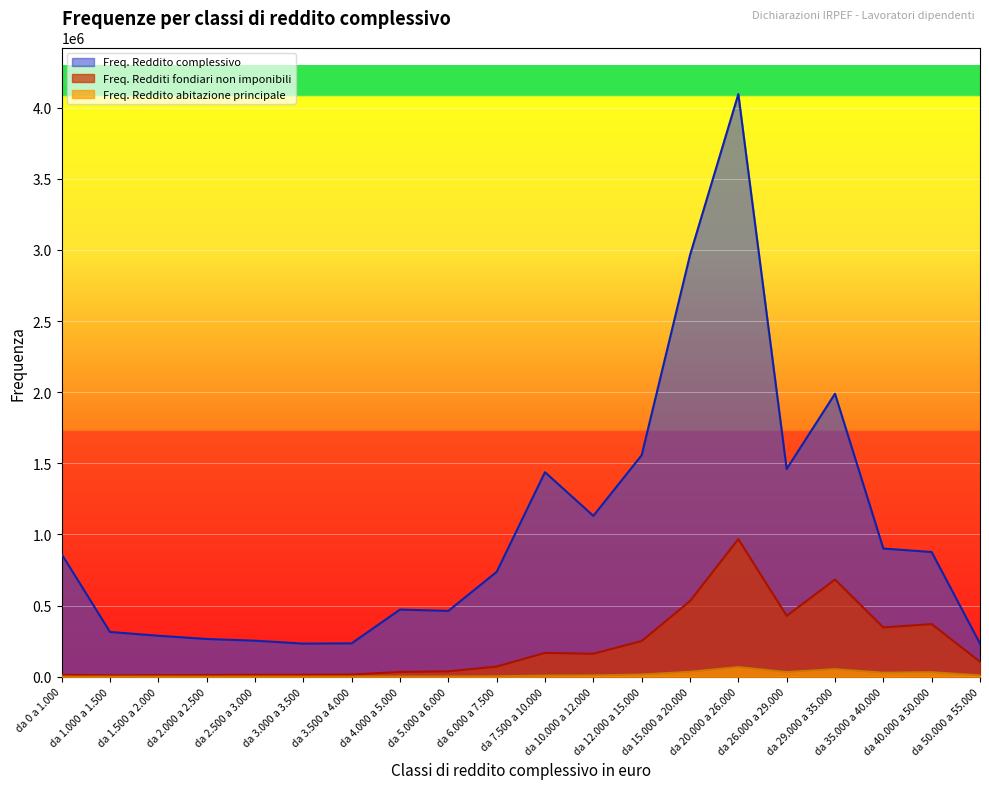

How many data points in Freq. Reddito abitazione principale are less than 7769?

10